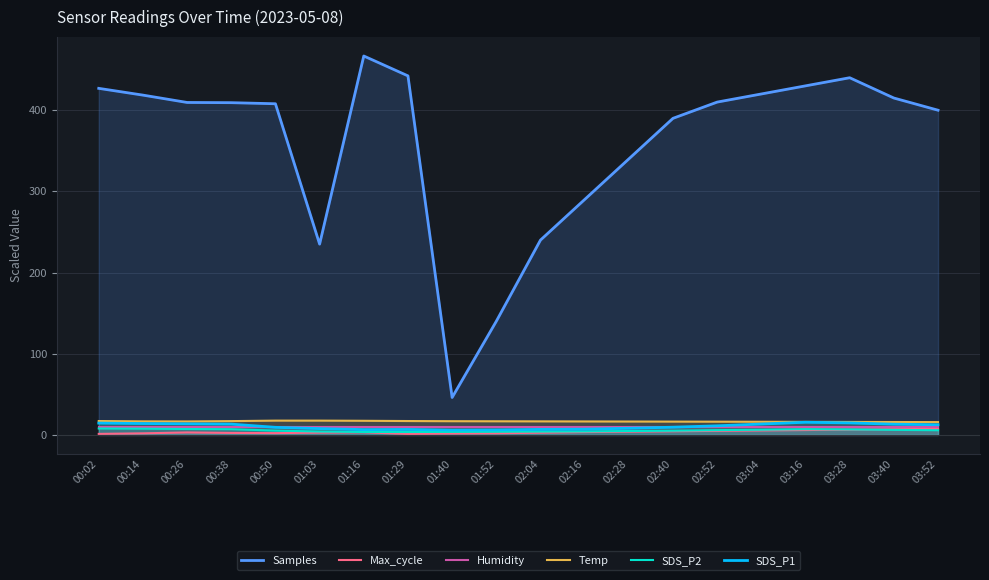

True or false: SDS_P1 has more than 1 interior local peaks.

True